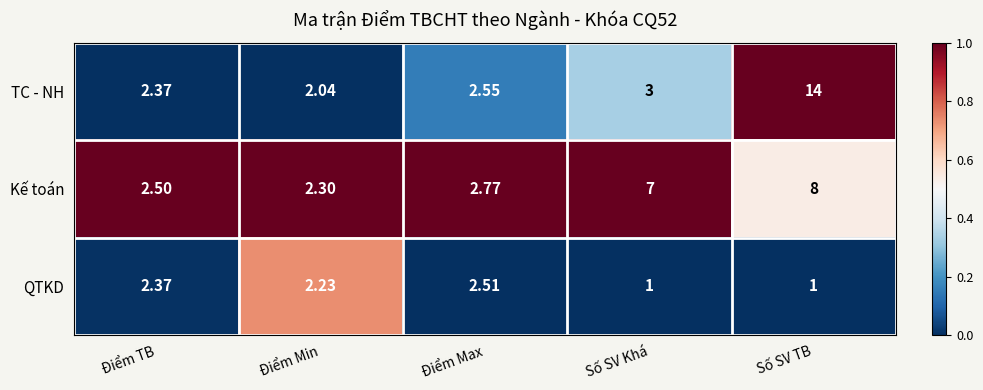

Is the value of QTKD at Số SV Khá greater than the value of TC - NH at Điểm Max?

No